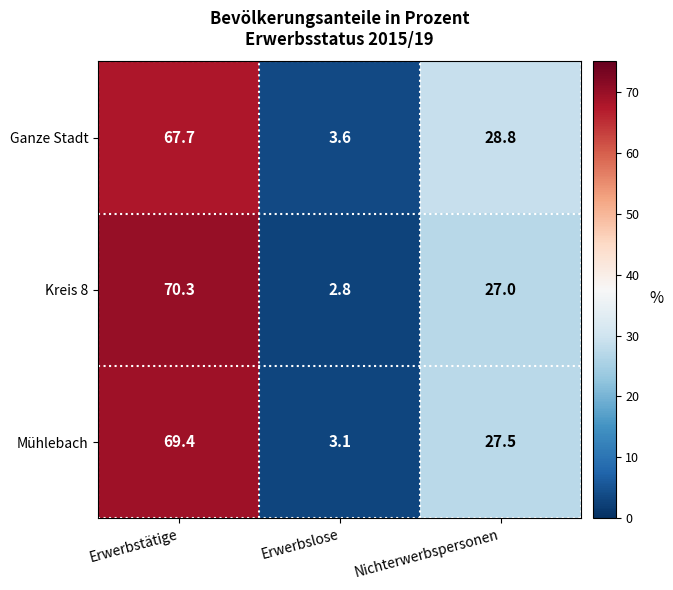

Which series has the widest spread of values?

Kreis 8